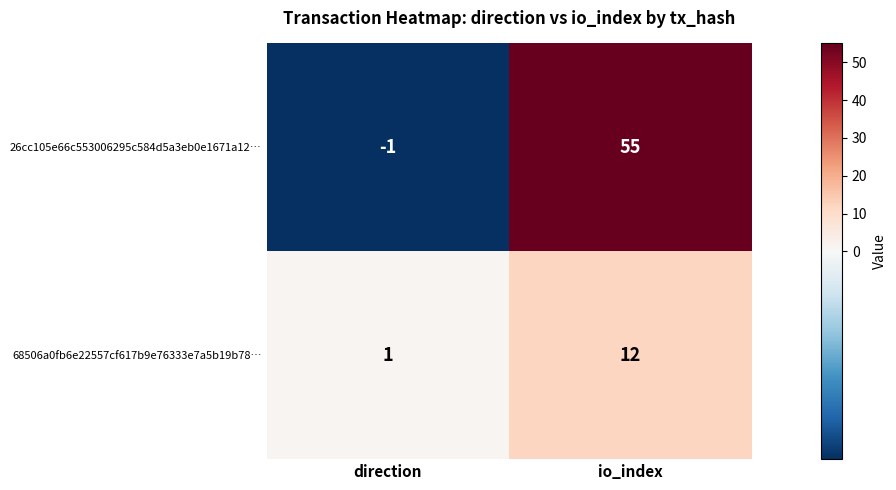

At which label does 68506a0fb6e22557cf617b9e76333e7a5b19b78… reach its peak?

io_index